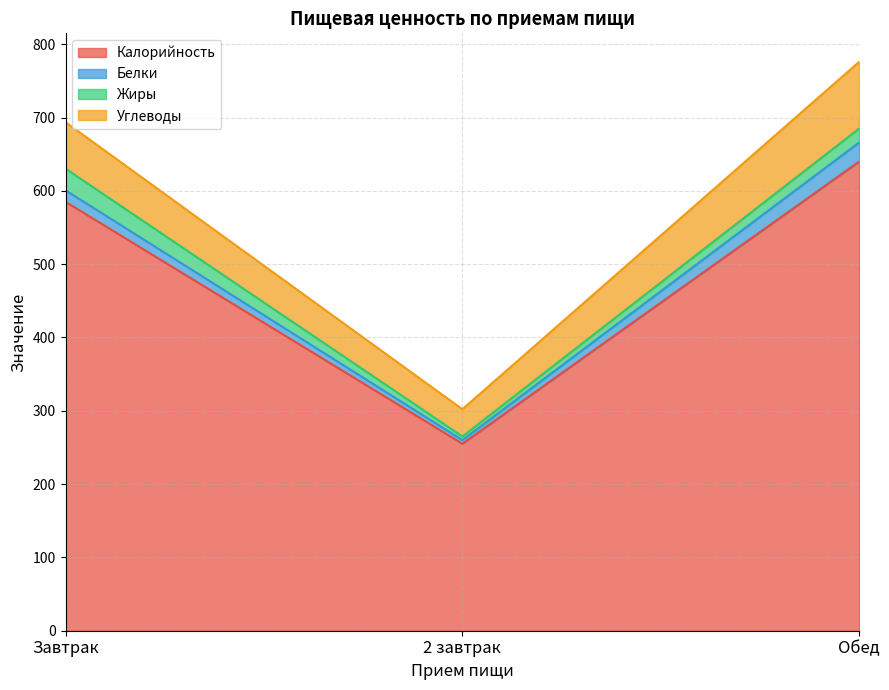

Which category has the lowest value across all series?

2 завтрак